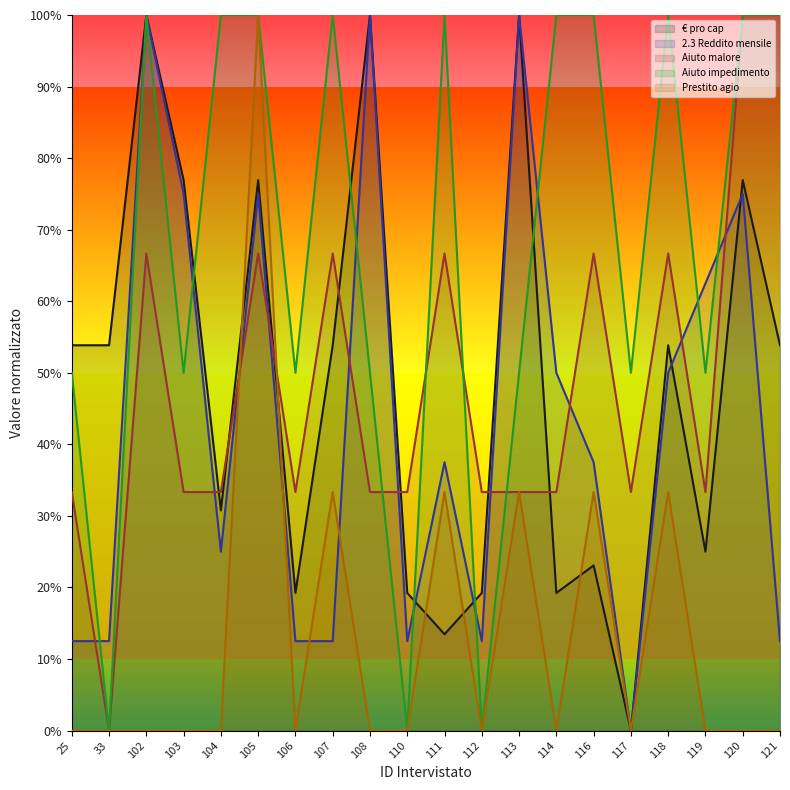

The value of 2.3 Reddito mensile at 104 is 0.4. True or false?

False